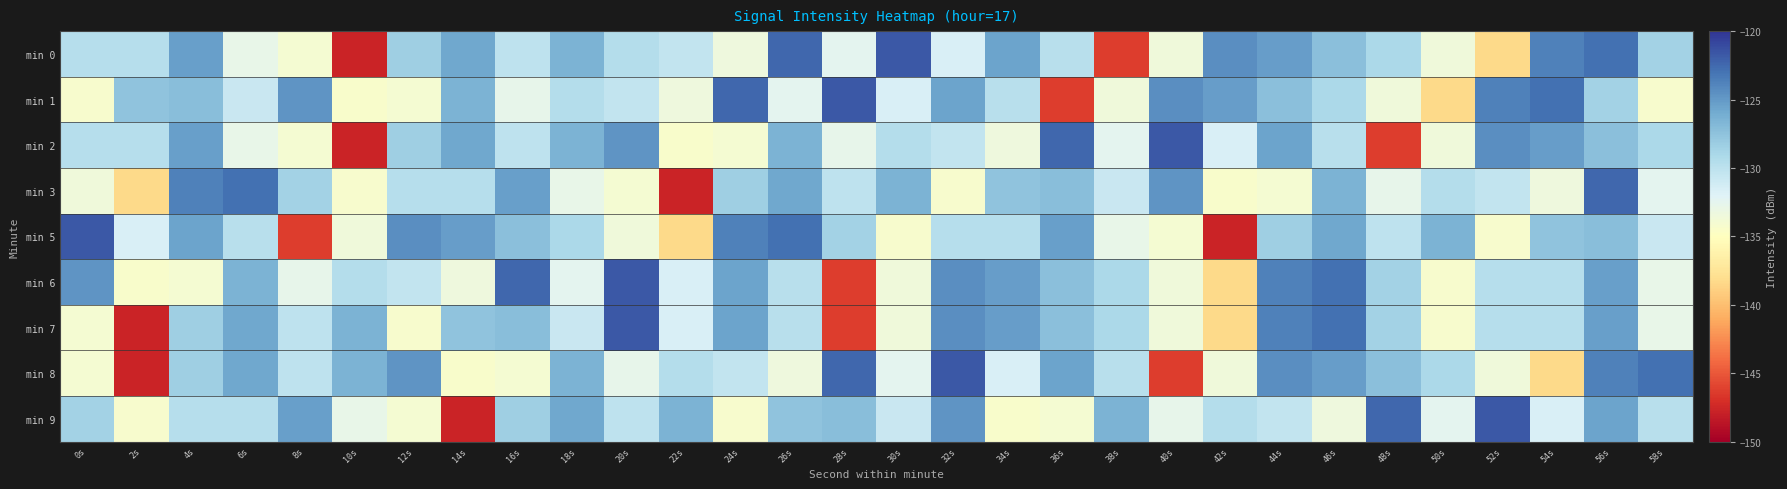

List the series in order of their peak value, highest first.

min 0, min 1, min 2, min 5, min 6, min 7, min 8, min 9, min 3